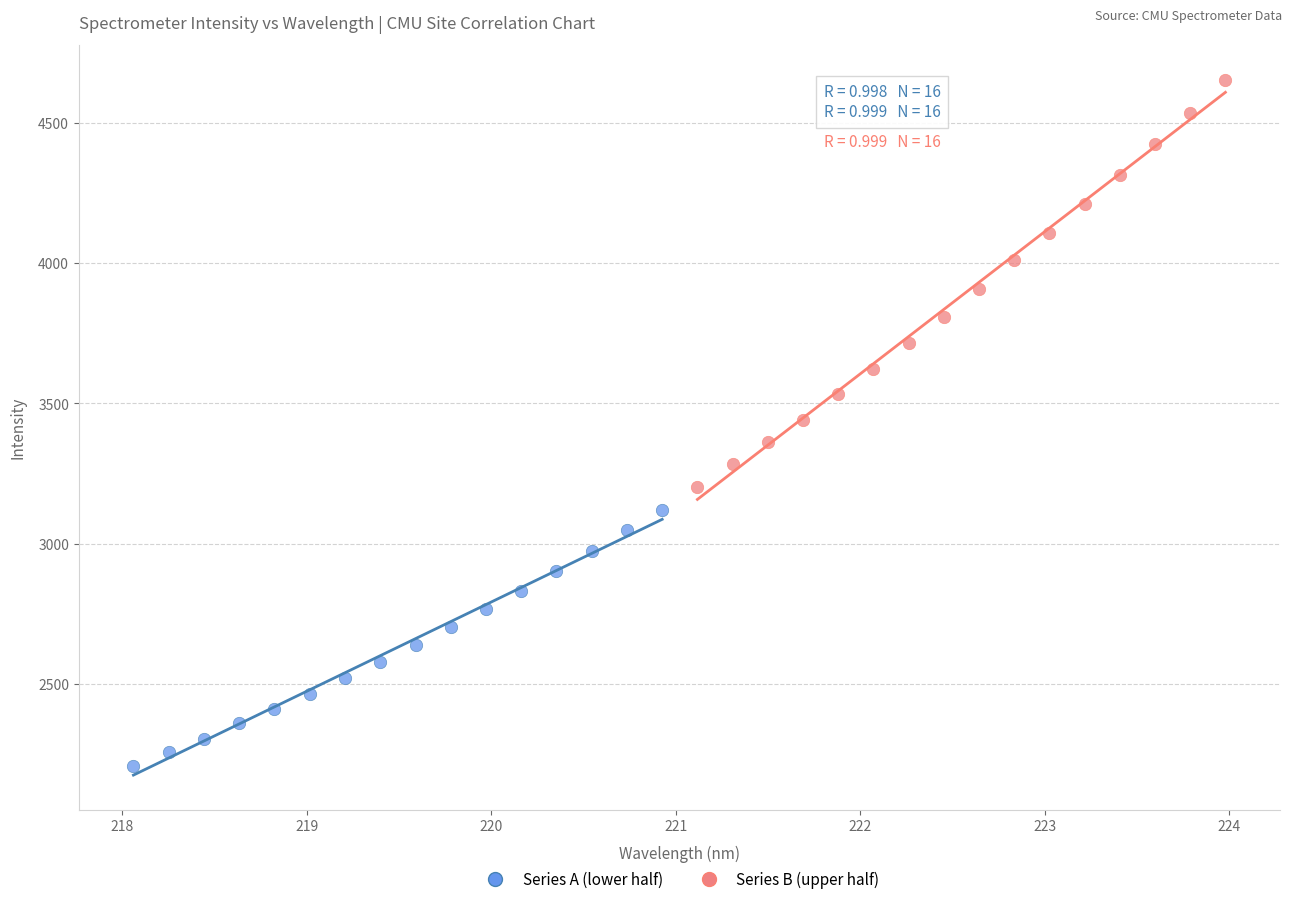

Which series reaches the maximum Y coordinate?

Series B (upper half)